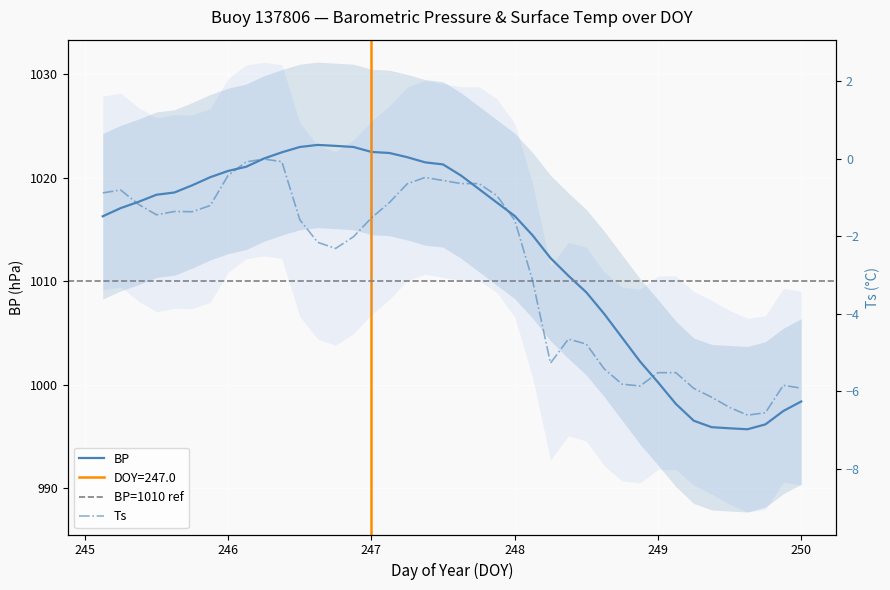

What are all the series names shown in the legend?

BP, Ts